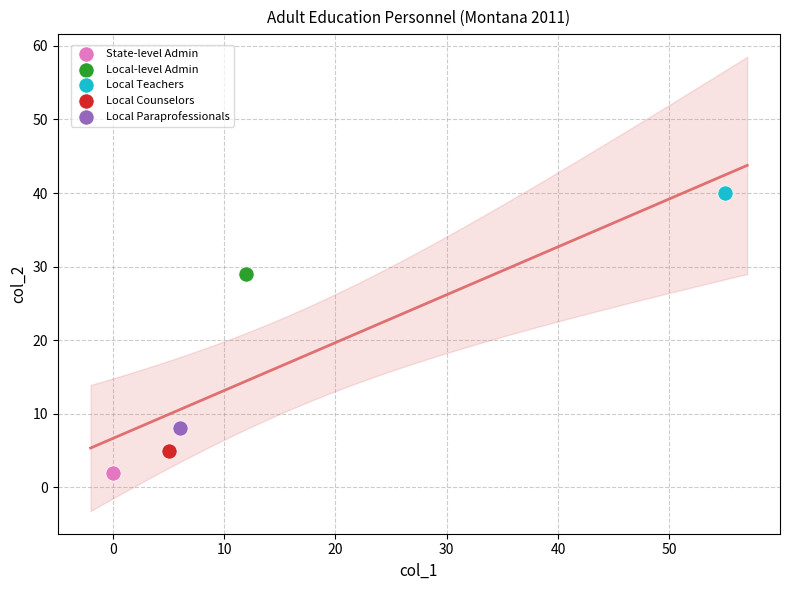

What are all the series names shown in the legend?

State-level Admin, Local-level Admin, Local Teachers, Local Counselors, Local Paraprofessionals